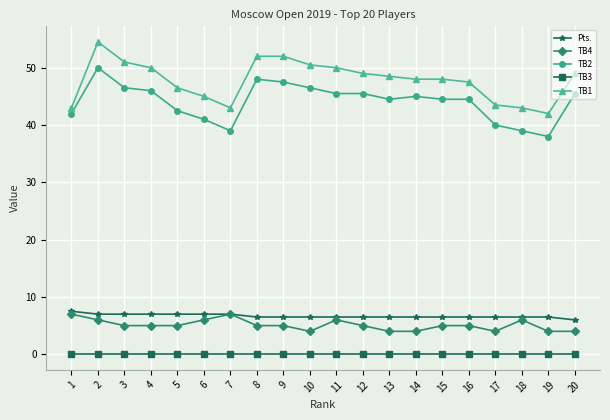

True or false: TB4 has more than 1 points higher than both neighbors.

True